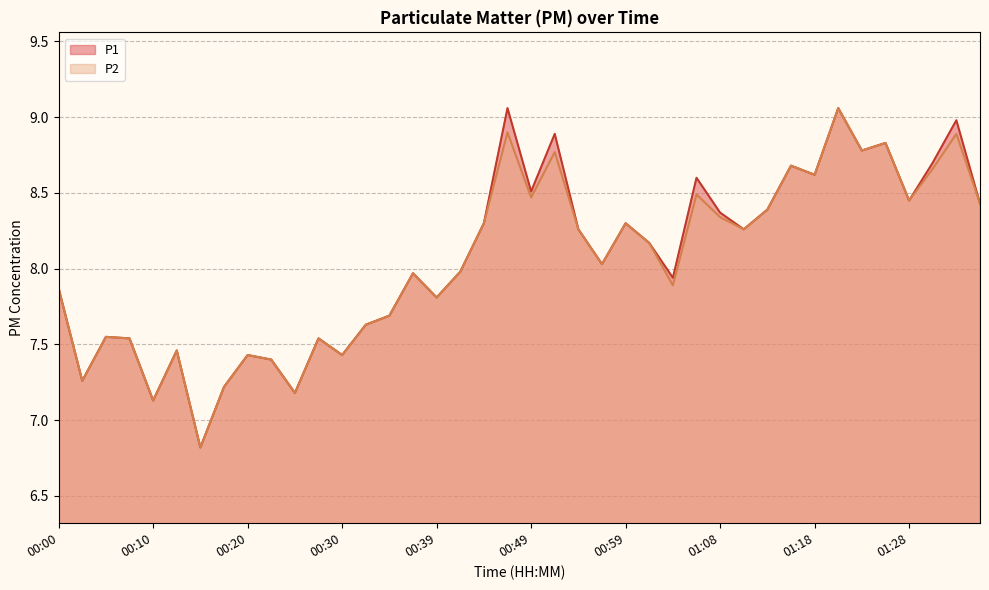

What is the label of the 32nd point from the right?

00:20